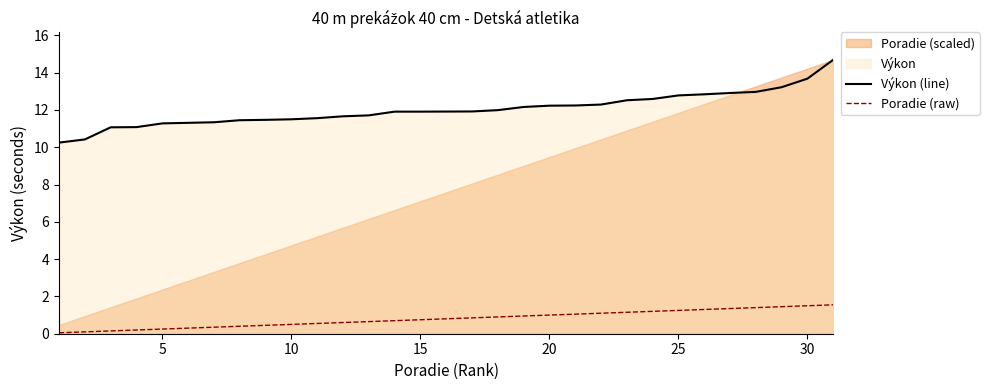

True or false: Poradie (raw) and Výkon (line) cross at least once.

False